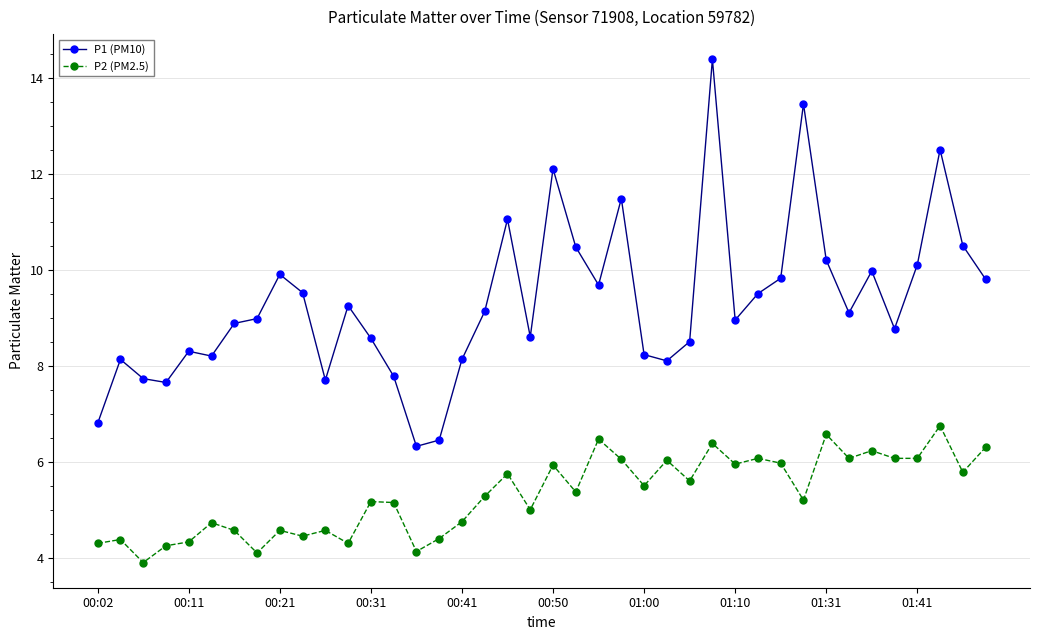

Rank the series by their average value, from highest to lowest.

P1 (PM10), P2 (PM2.5)